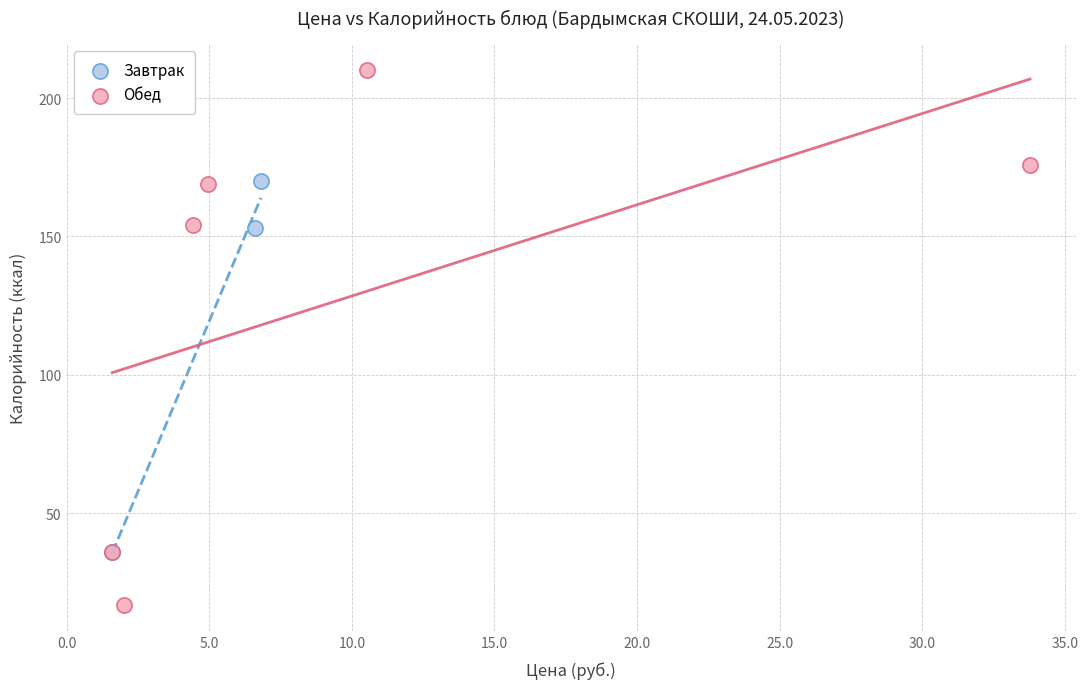

Which series contains the lowest Y value?

Обед